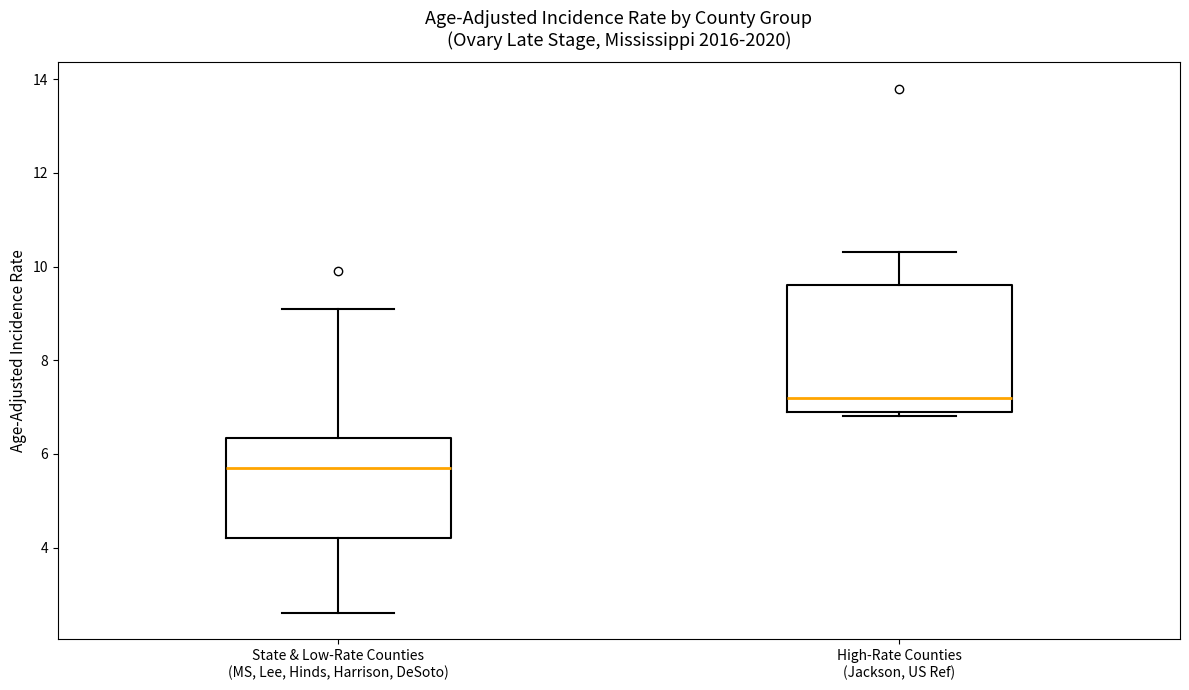

Where does the median line of the box for High-Rate Counties (Jackson, US Ref) sit on the y-axis? The values are not printed on the chart, so give them approximately, as read against the axis.

7.2